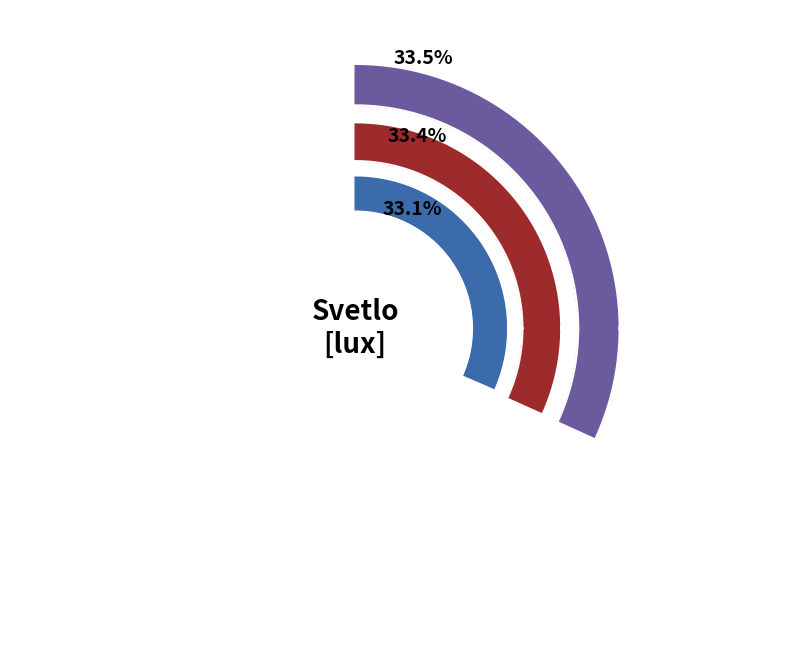

Between 21-30 lux and 16-20 lux, which is larger?

21-30 lux